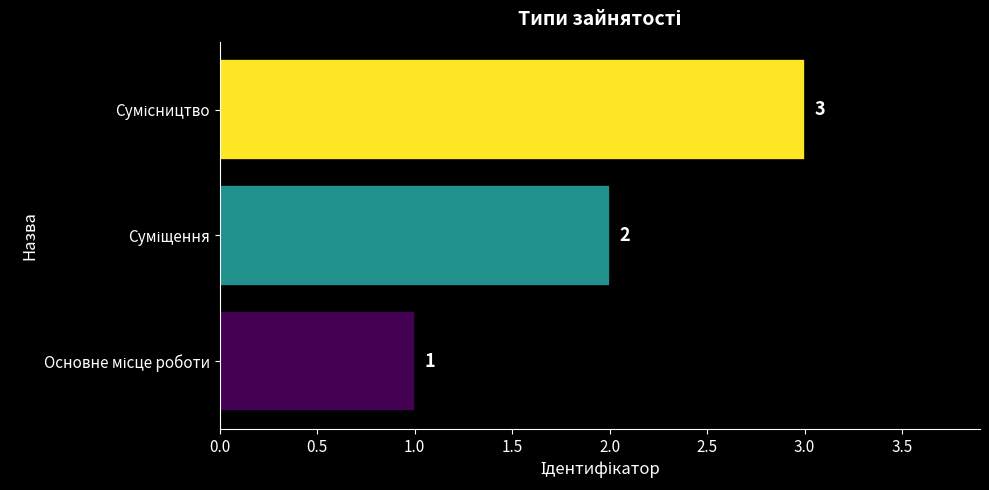

What is the greatest value displayed?

3